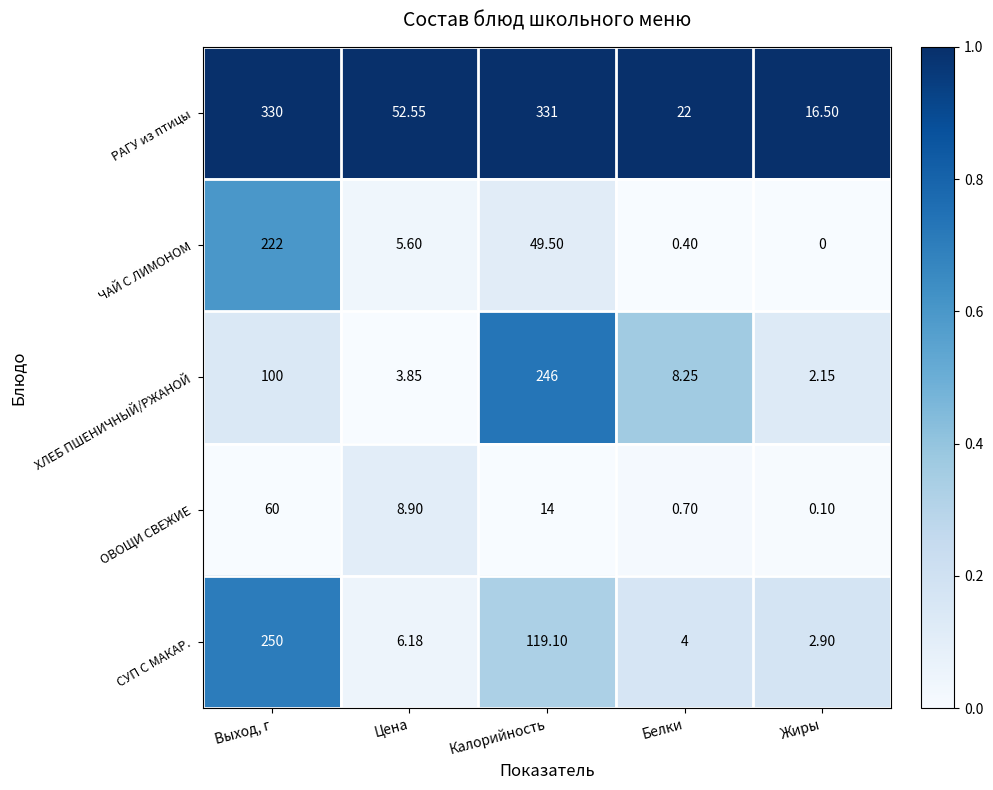

What is the total value across all series at Цена?

77.1